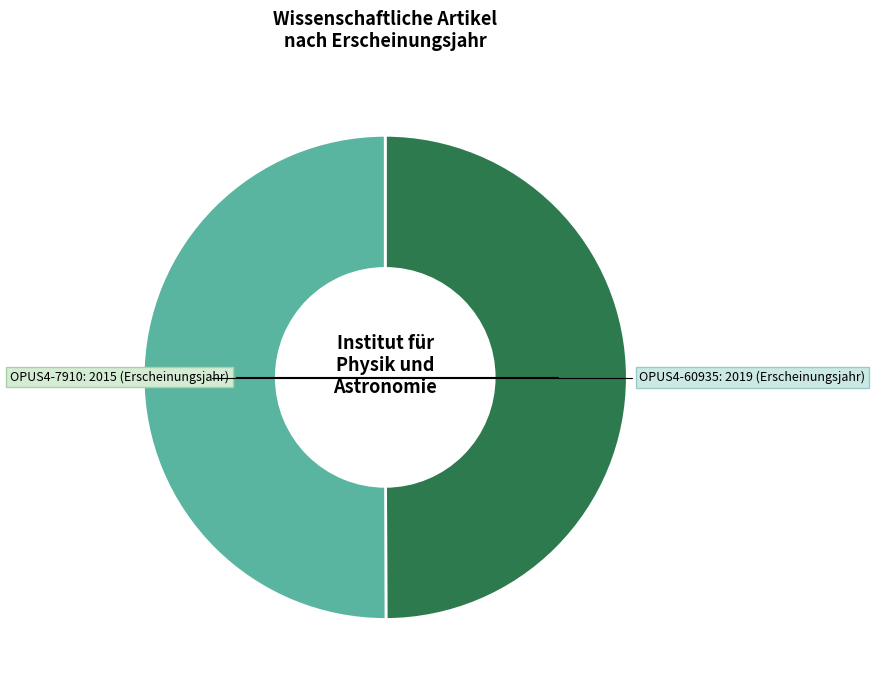

Combined, do OPUS4-7910 and OPUS4-60935 account for over 50%?

Yes